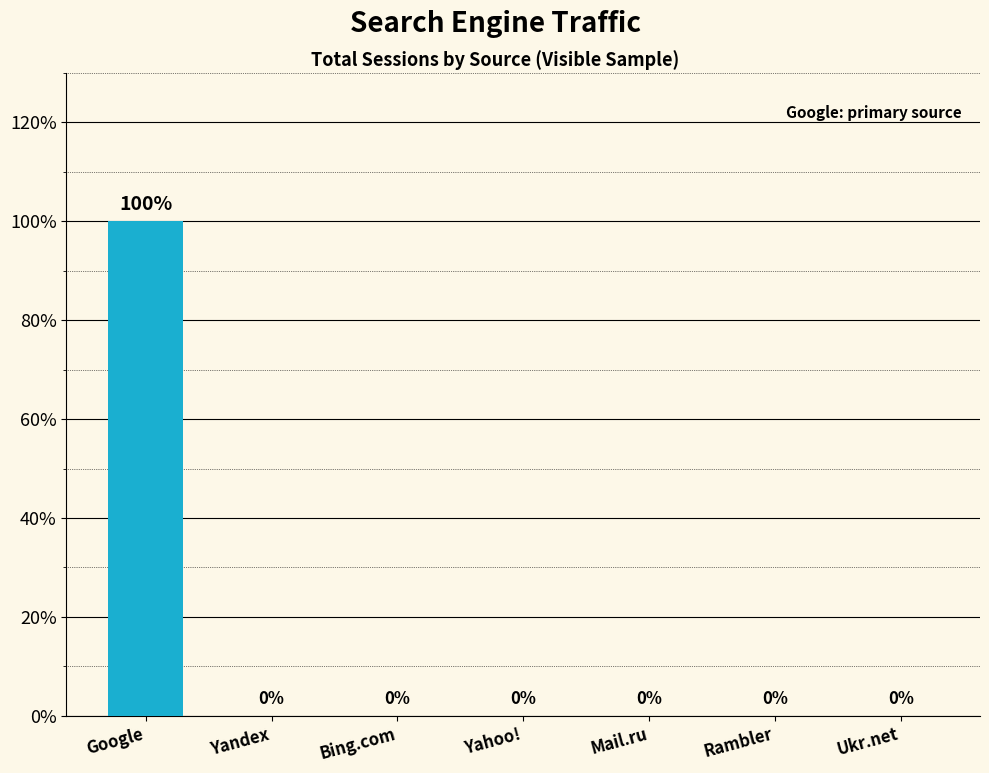

The value at Yandex is -64. True or false?

False